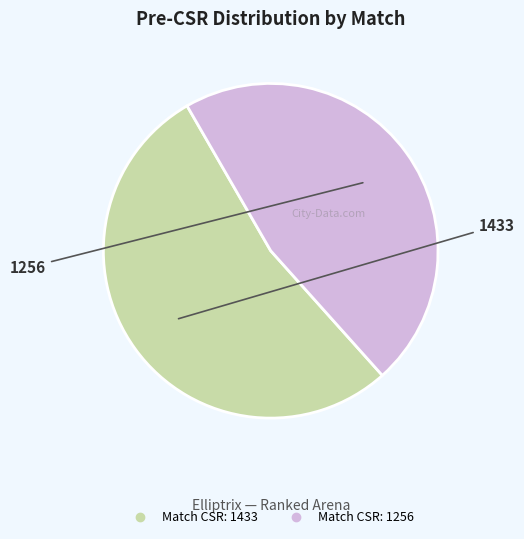

Is there any slice that represents more than half of the pie?

Yes